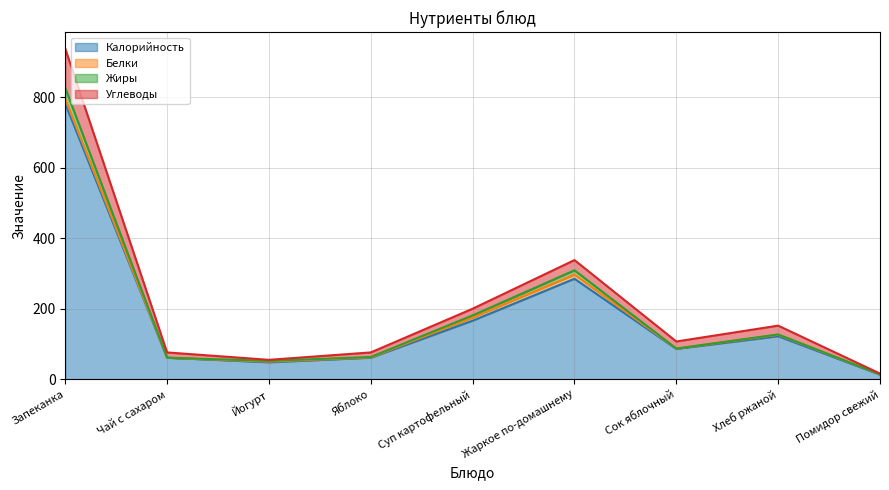

How many lines are shown in the chart?

4